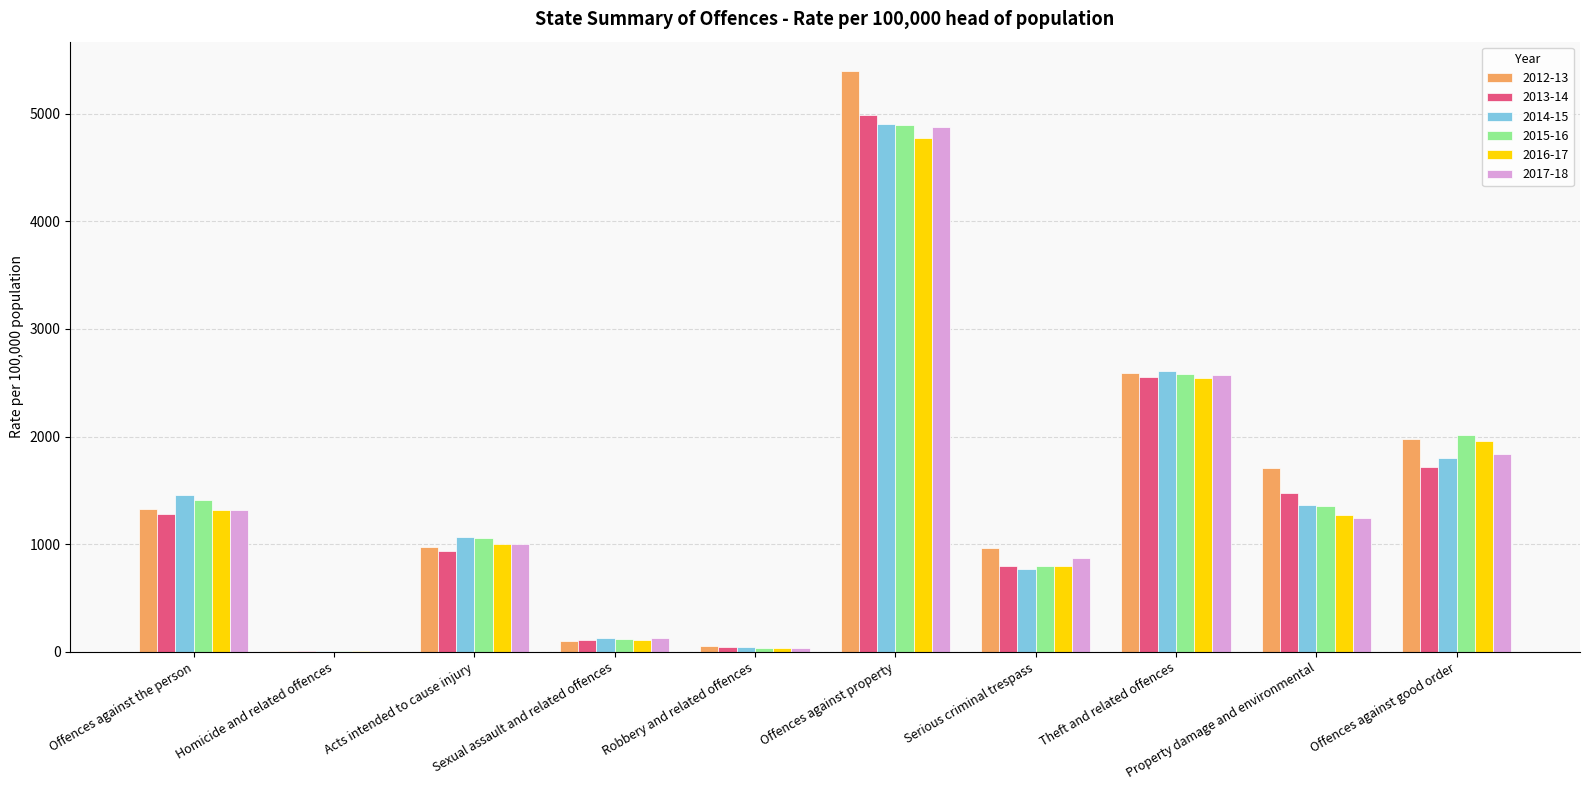

What is the sum of the 2016-17 values at Serious criminal trespass and Offences against good order?

2759.9